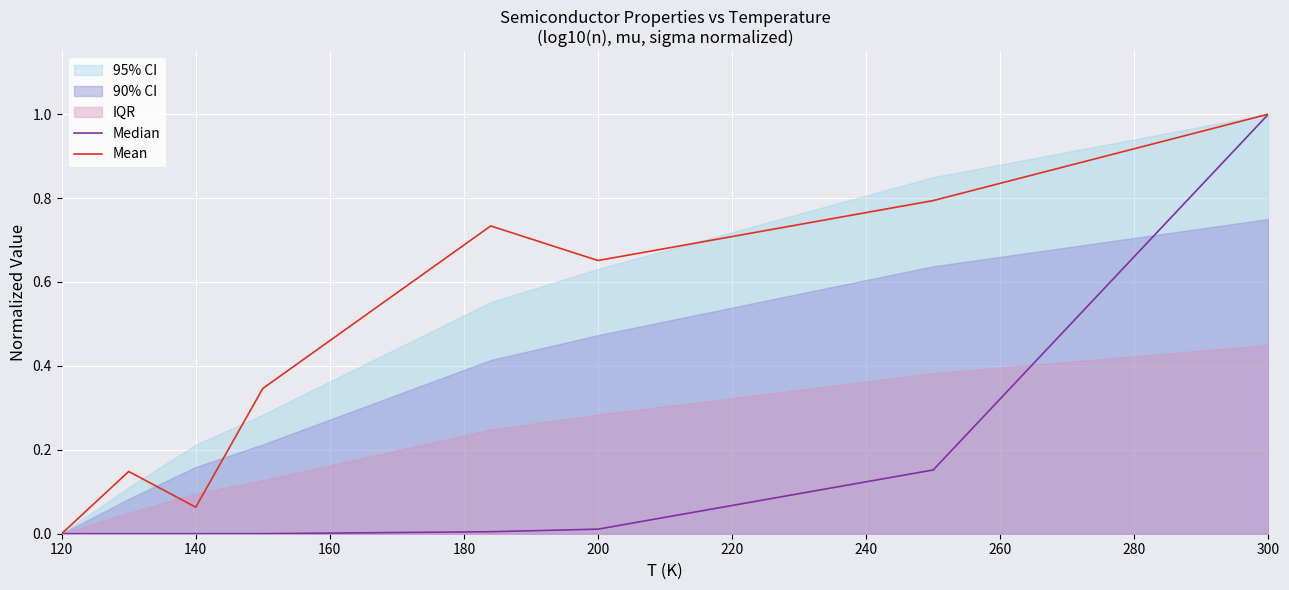

True or false: Mean and Median cross at least once.

False